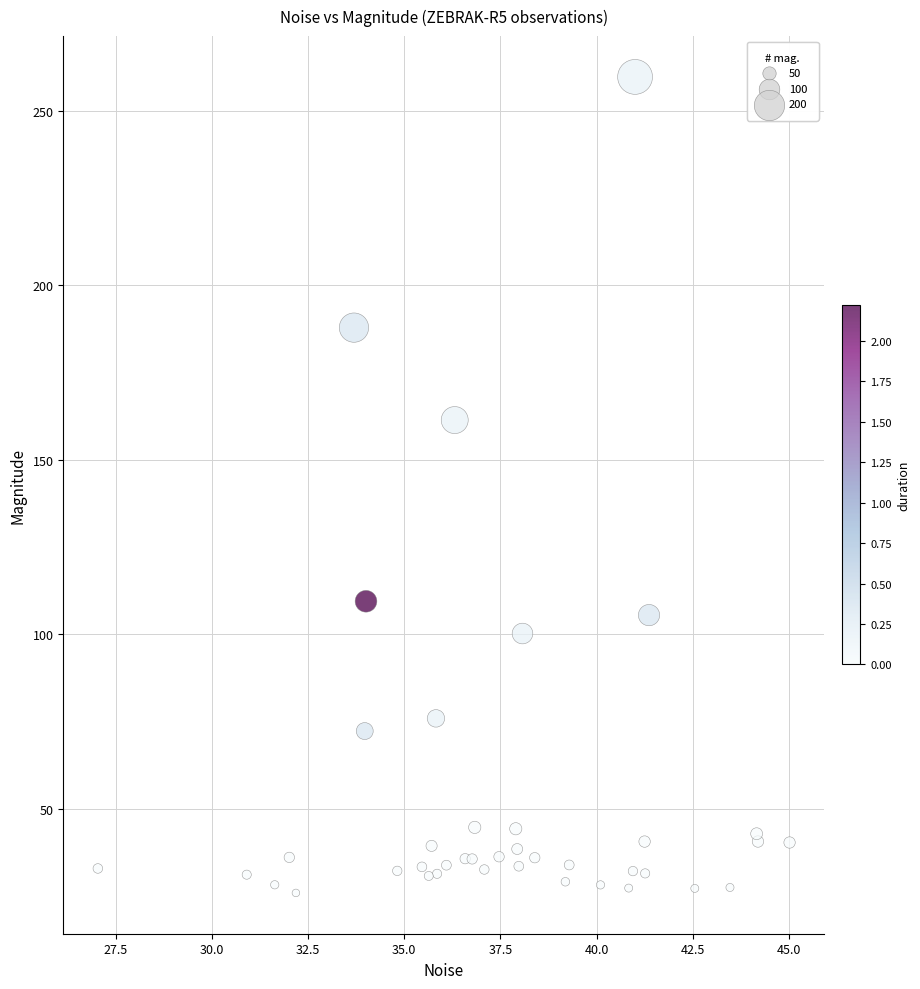

What Y value in the scatter plot is closest to 142?

161.3